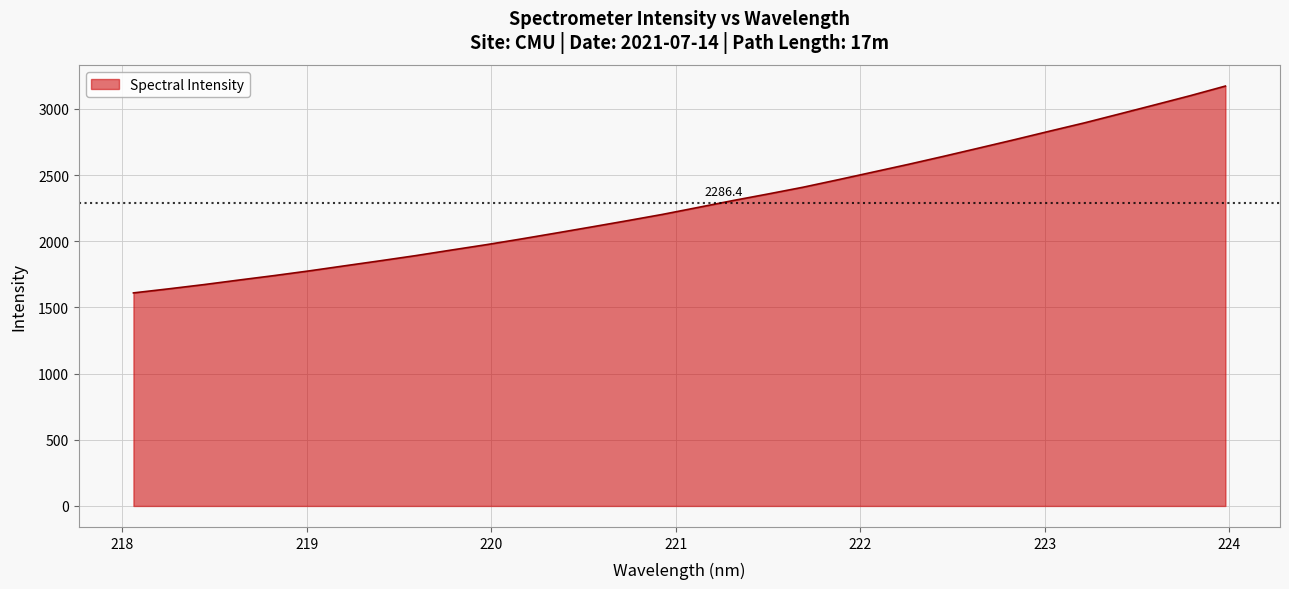

What is the maximum value shown in the chart?

3172.7